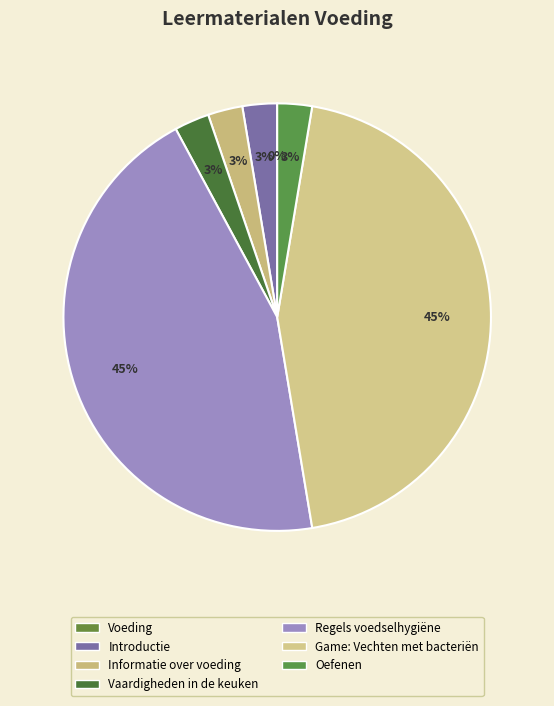

True or false: Informatie over voeding accounts for 1% of the total.

False